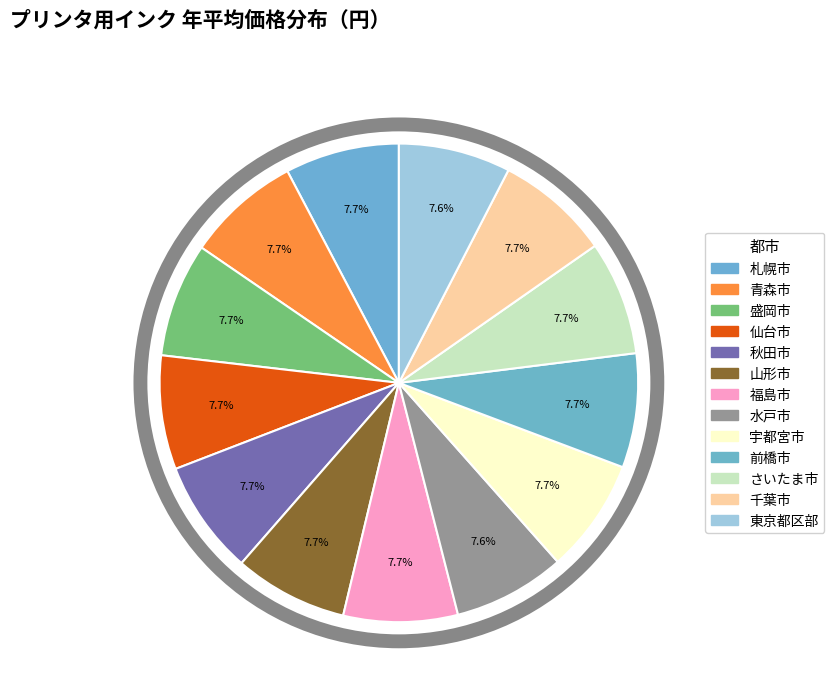

Is it true that 仙台市 is 21% of the pie?

False